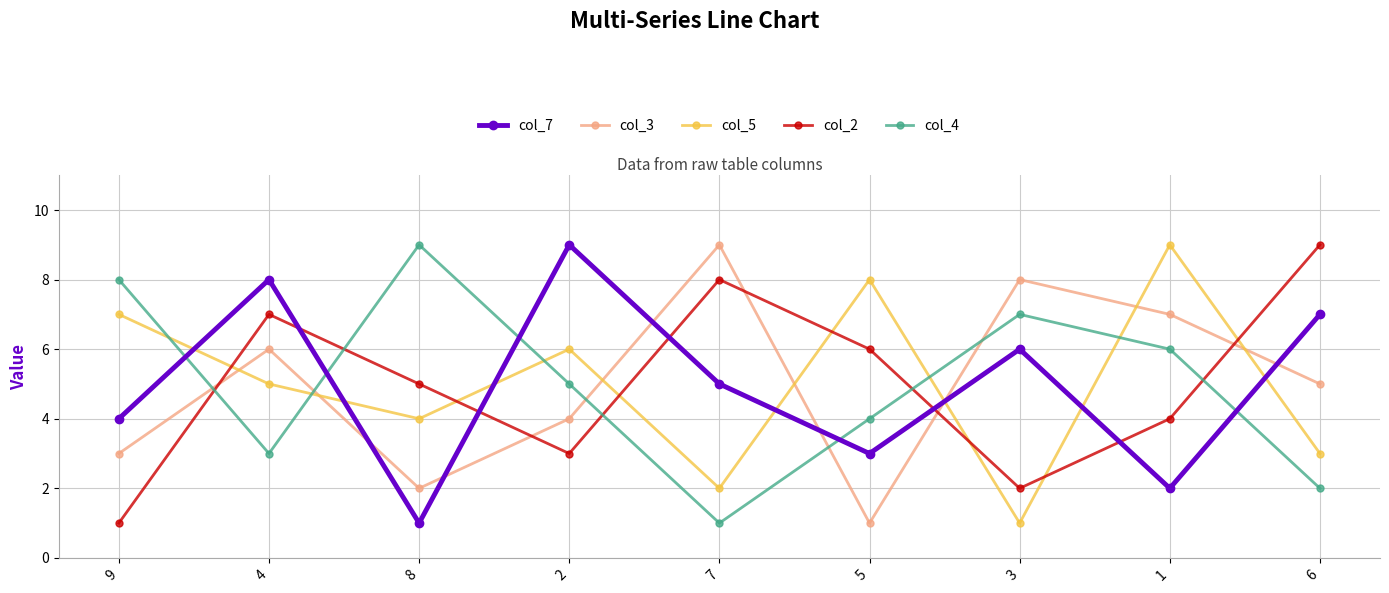

Which series ends up on top after the final intersection of col_7 and col_4?

col_7